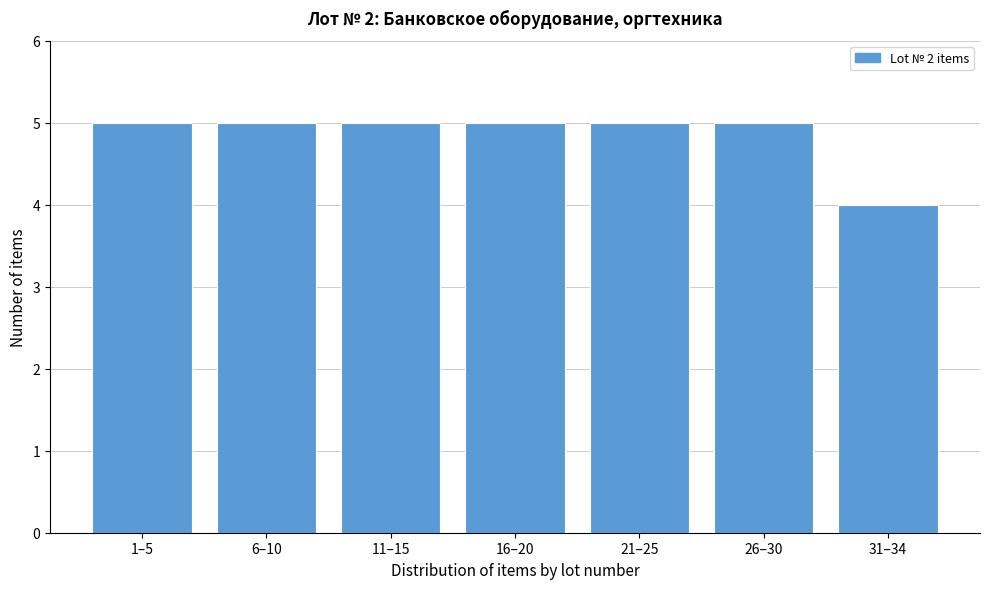

Reading left to right, list all the values displayed in this chart.

5	5	5	5	5	5	4